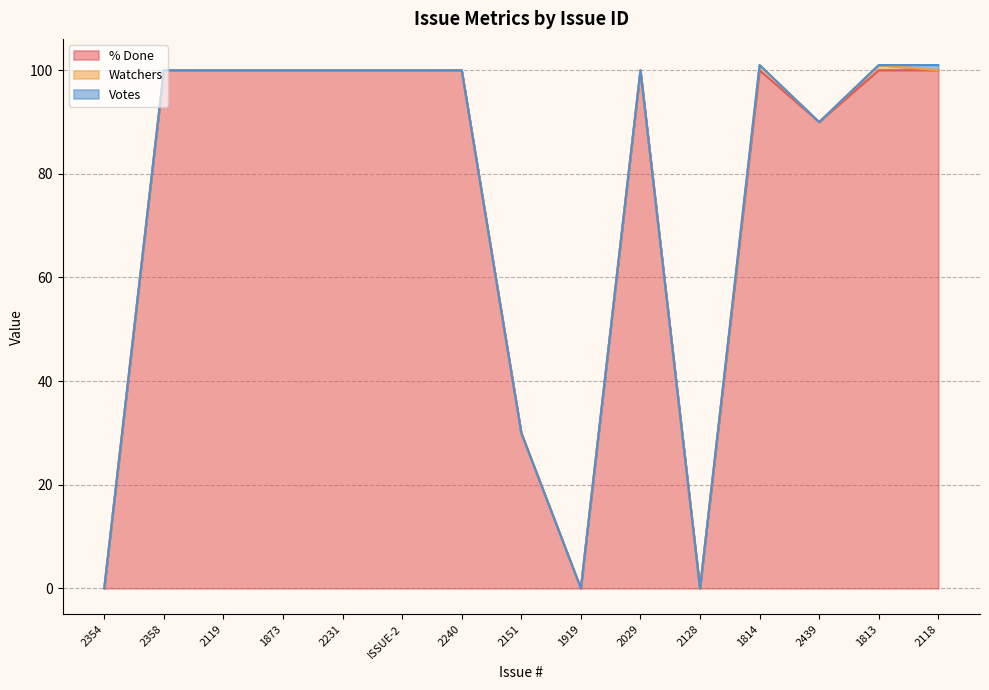

How many lines are shown in the chart?

3